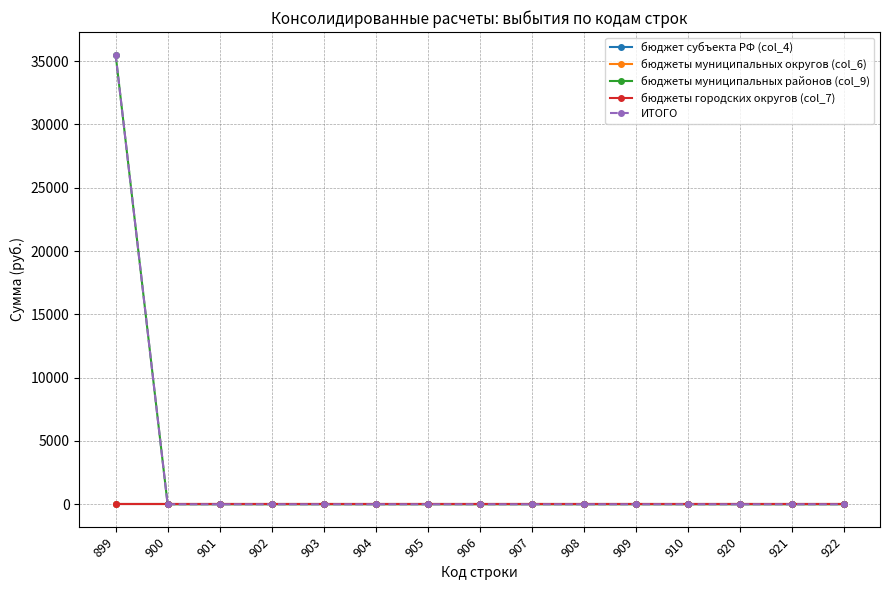

Is this an area chart (filled region under the line)?

No